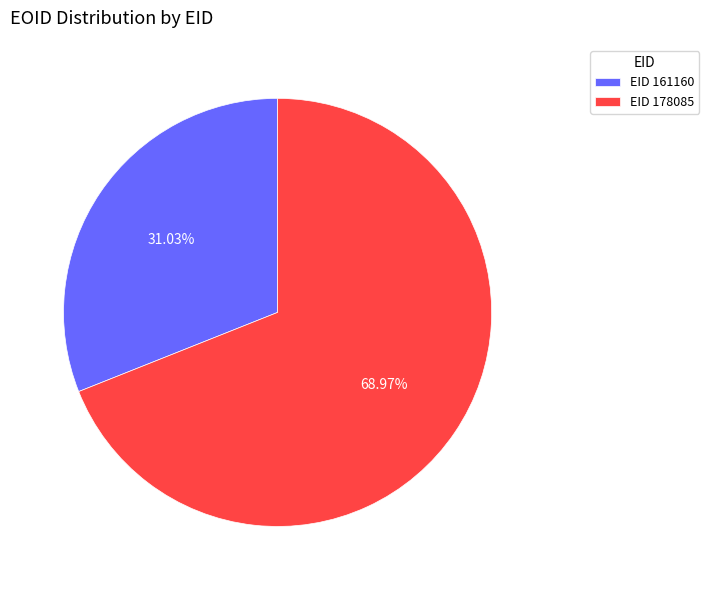

Between EID 161160 and EID 178085, which is larger?

EID 178085